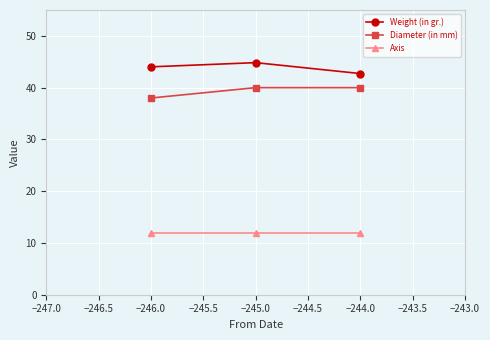

At how many categories does at least one series exceed 19?

3